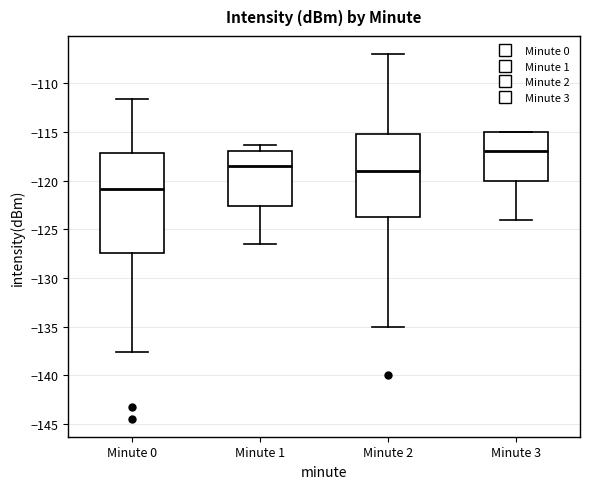

Reading left to right, transcribe this box plot: for each box, give where its median line is, the range the box spans, and where its two whiskers end, as read against the y-axis. The values are not printed on the chart, so give them approximately, as read against the axis.

Minute 0: median -121.0, box -127.5 to -117.0, whiskers -137.5 to -111.5
Minute 1: median -118.5, box -122.5 to -117.0, whiskers -126.5 to -116.5
Minute 2: median -119.0, box -123.5 to -115.0, whiskers -135.0 to -107.0
Minute 3: median -117.0, box -120.0 to -115.0, whiskers -124.0 to -115.0